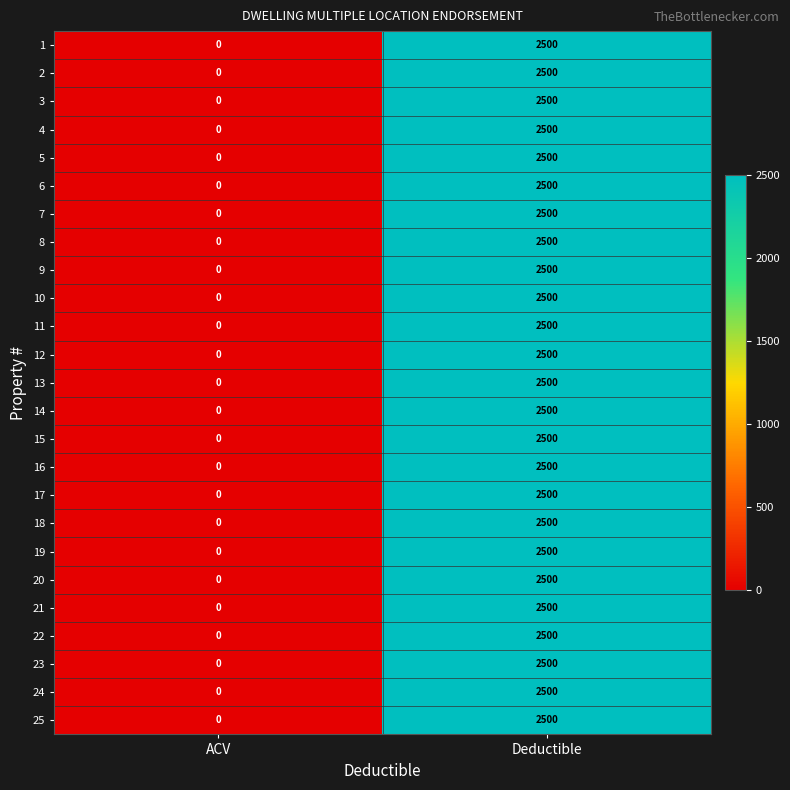

The value of 21 at ACV is 0. True or false?

True